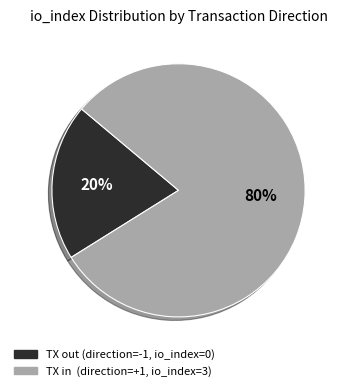

Count the number of slices in the pie.

2